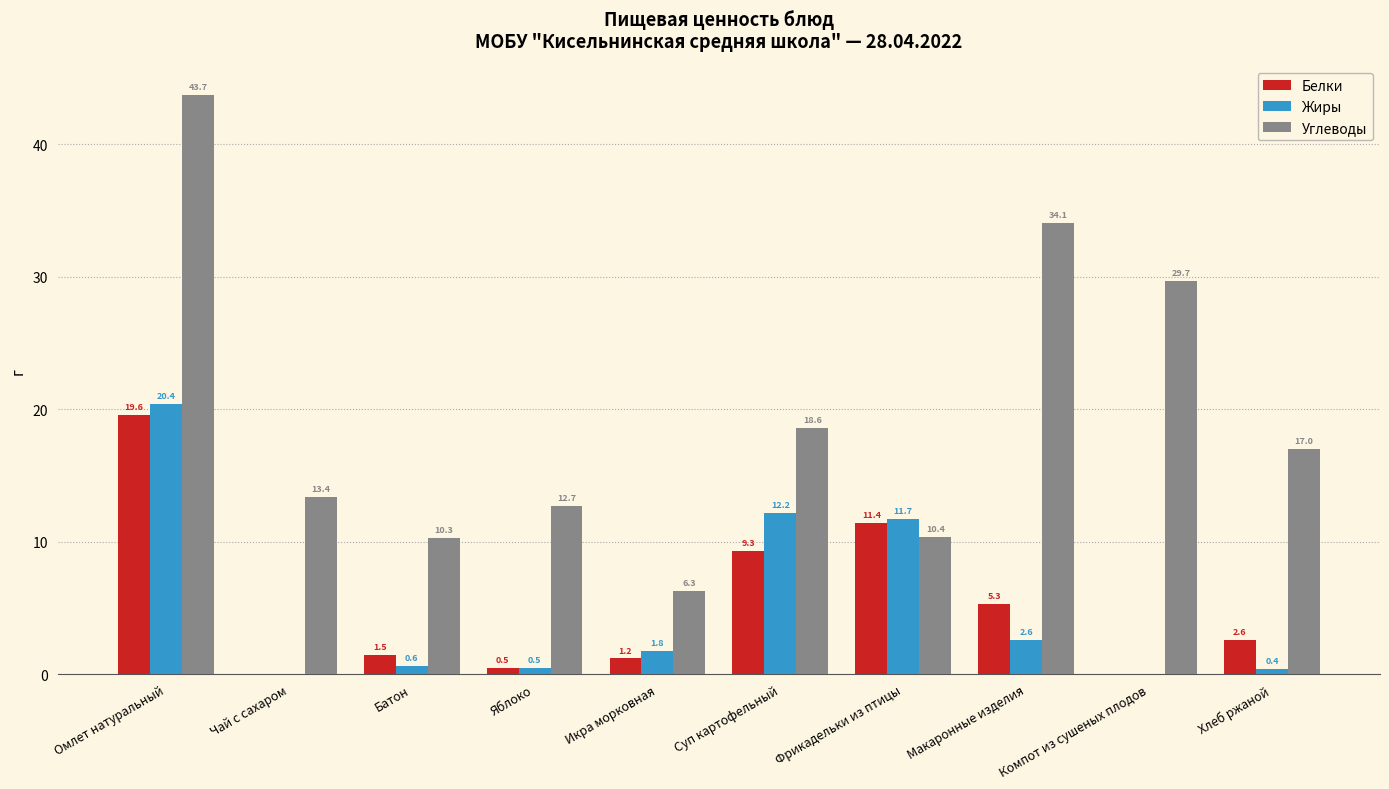

Which series has the largest range (max minus min)?

Углеводы